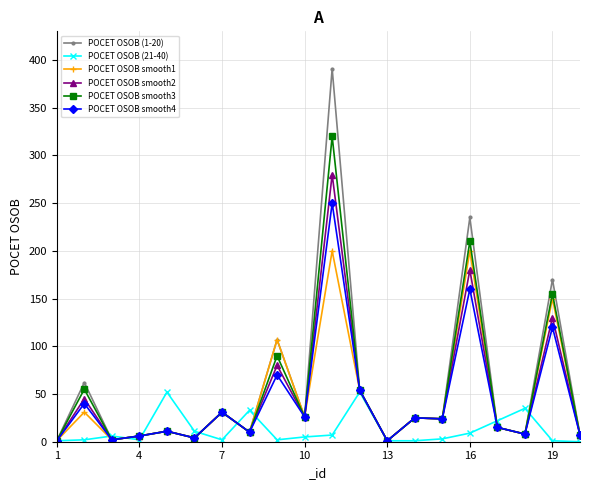

List the series in order of their peak value, highest first.

POCET OSOB (1-20), POCET OSOB smooth3, POCET OSOB smooth2, POCET OSOB smooth4, POCET OSOB smooth1, POCET OSOB (21-40)